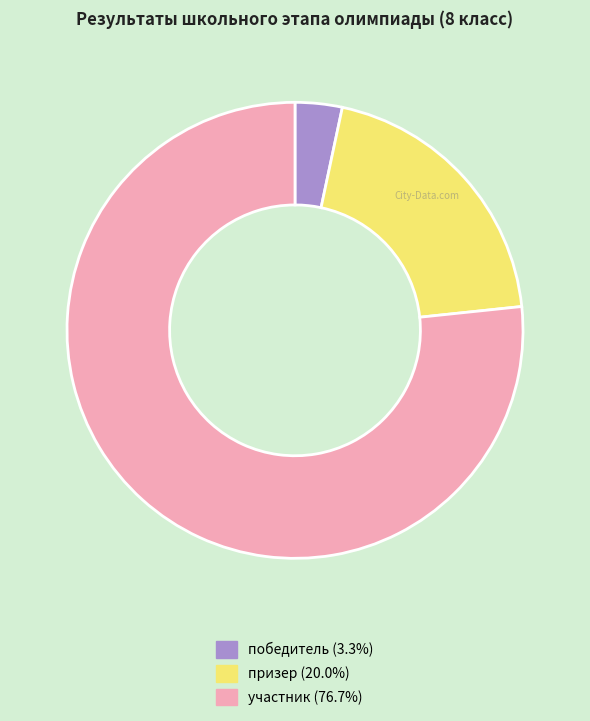

Do призер and участник together represent more than half of the pie?

Yes